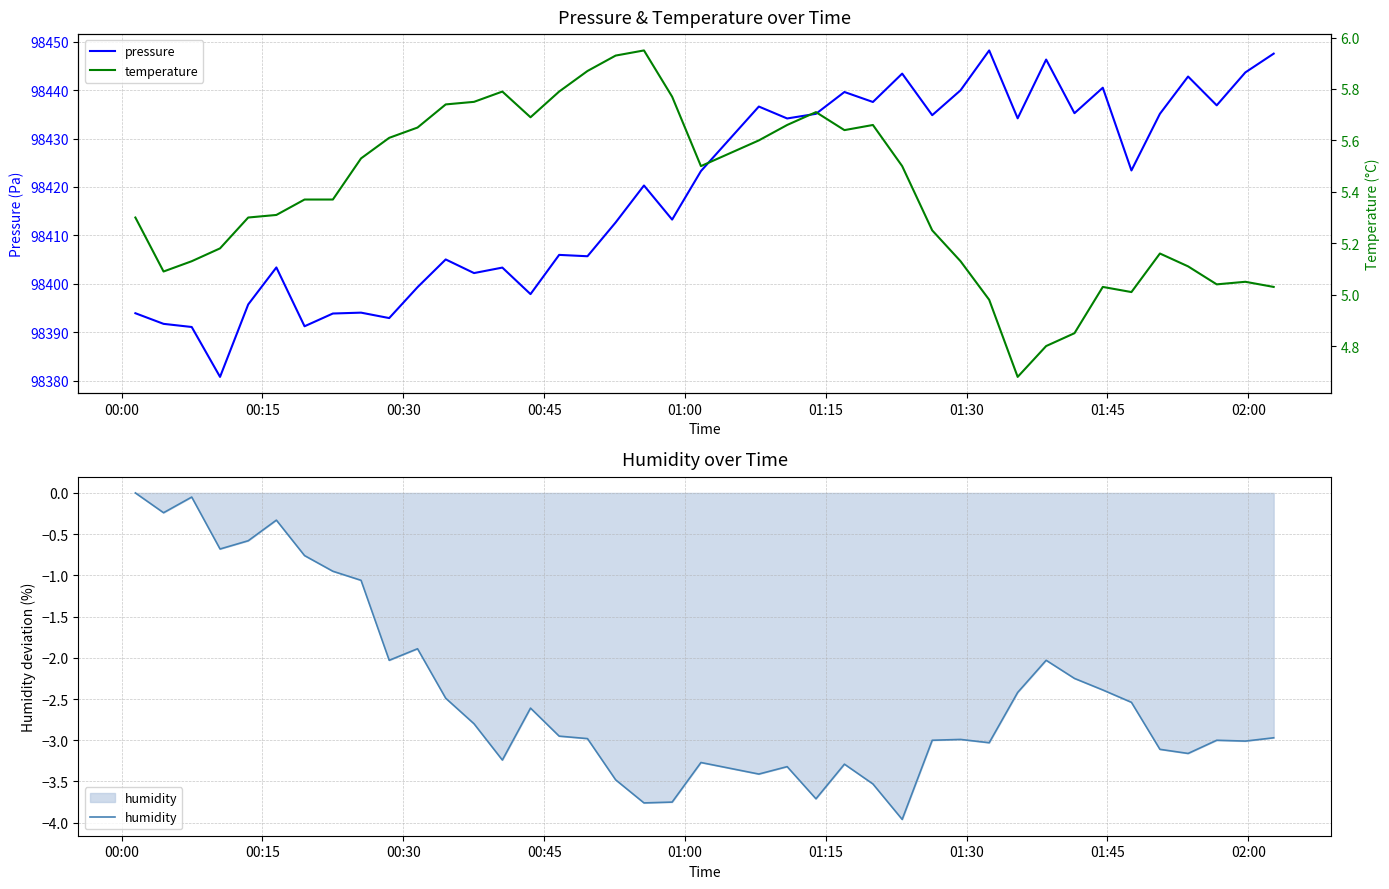

How many data points in pressure are above 98423?

20